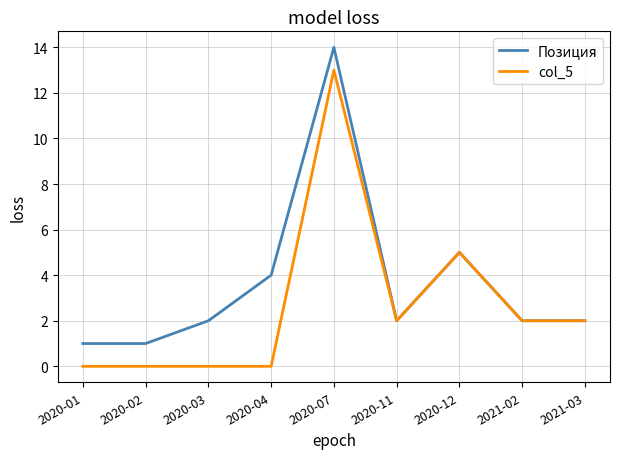

Which category has the highest value in the Позиция series?

2020-07